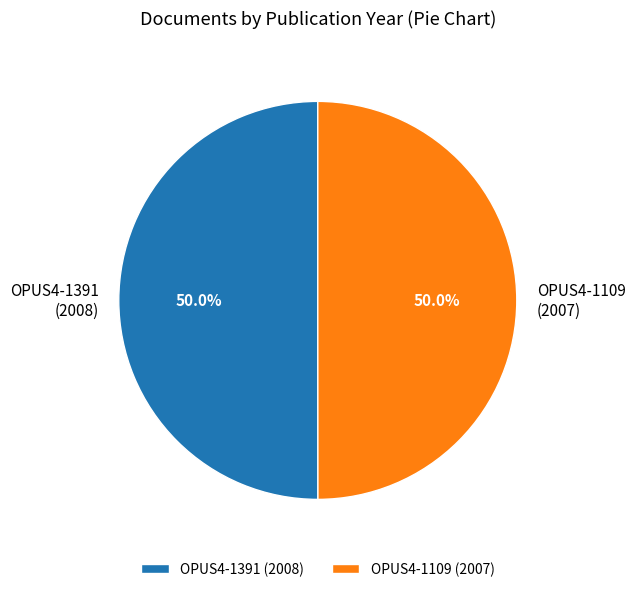

What portion of the pie excludes OPUS4-1391 (2008)?

50.0%